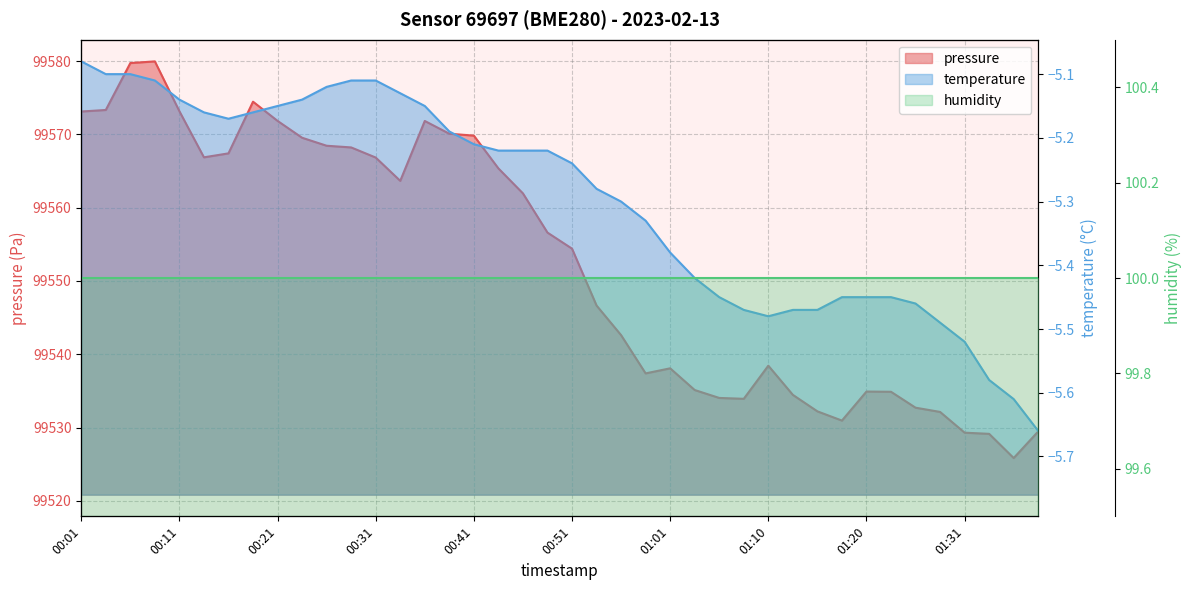

What is the approximate value of temperature at 01:36?

-5.6